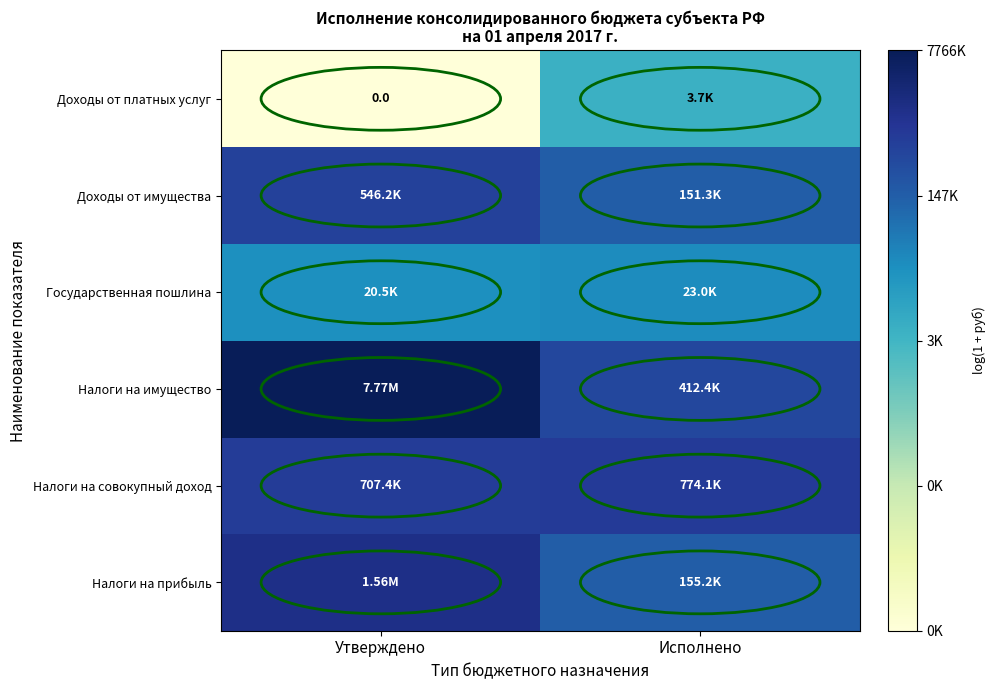

At which category is the sum across all series the highest?

Исполнено